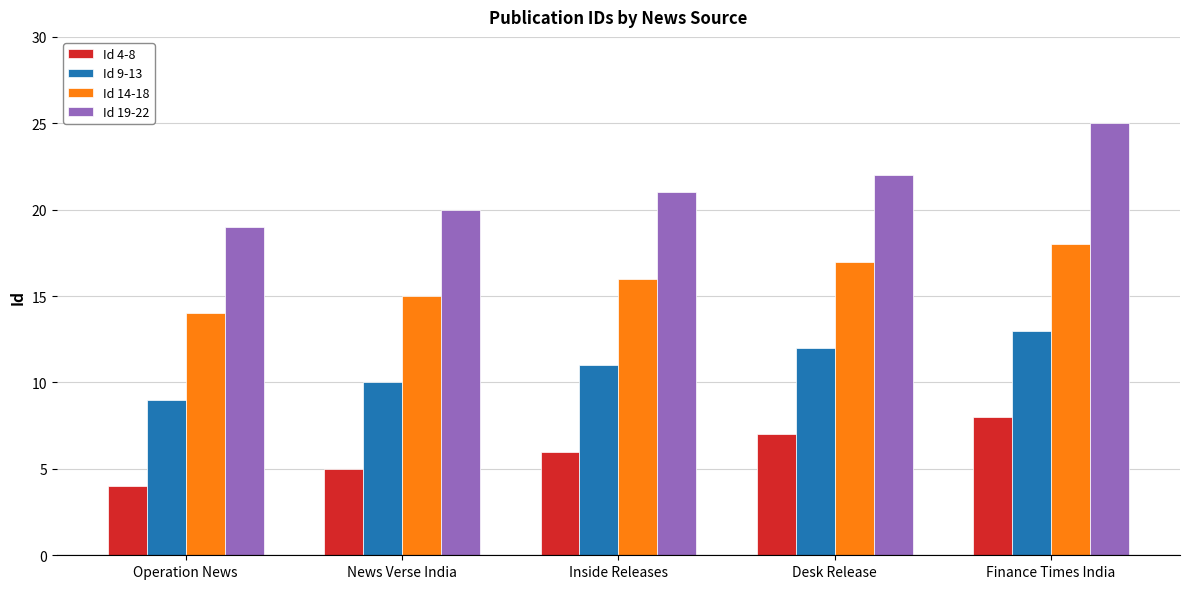

Which series has the largest total across all categories?

Id 19-22